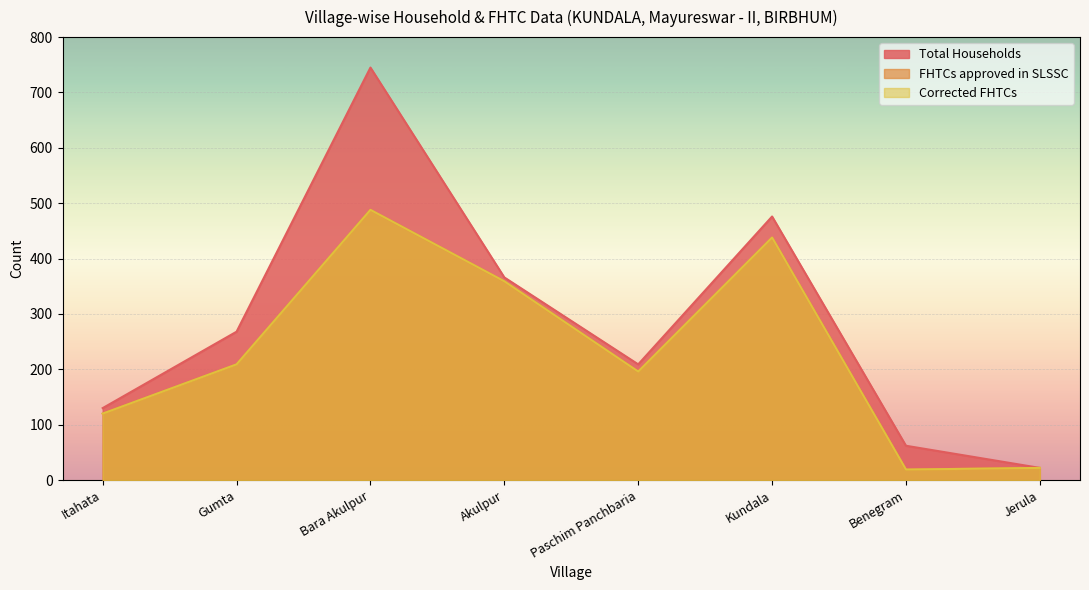

At which label does Total Households reach its peak?

Bara Akulpur